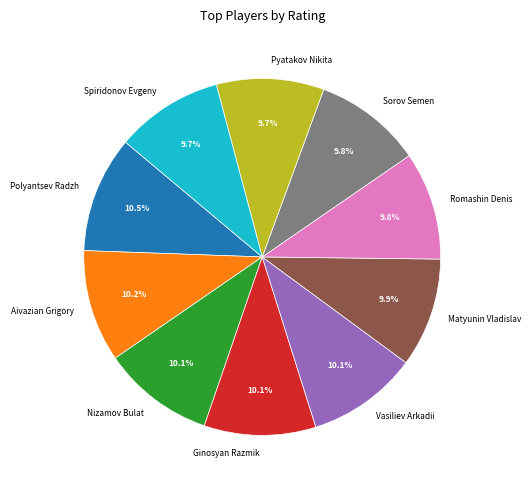

Does Nizamov Bulat represent more than half of the total?

No